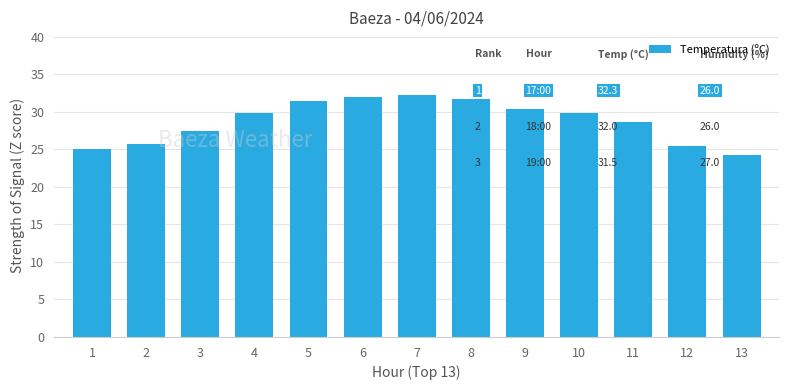

Where does the data first go above 29?

4